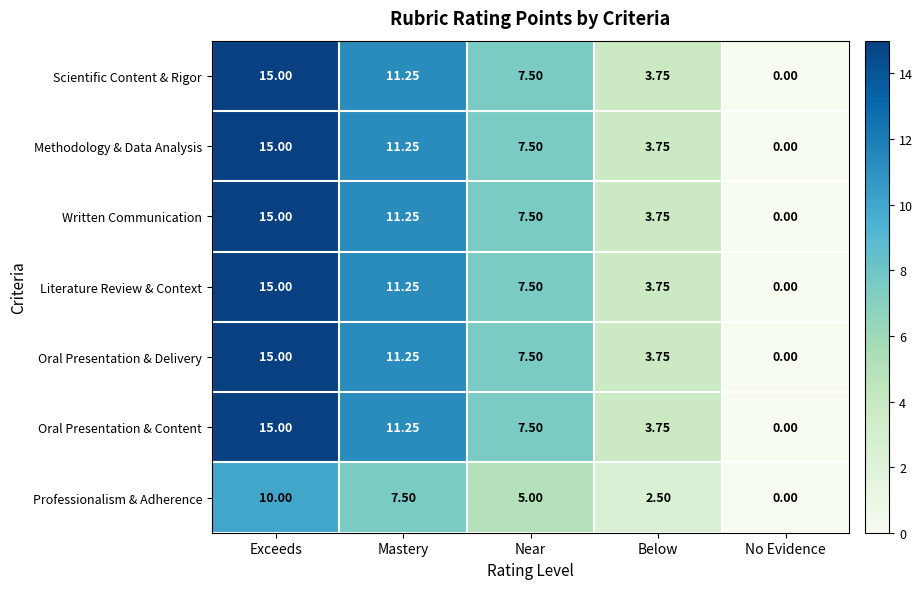

Which category has the lowest value in the Methodology & Data Analysis series?

No Evidence